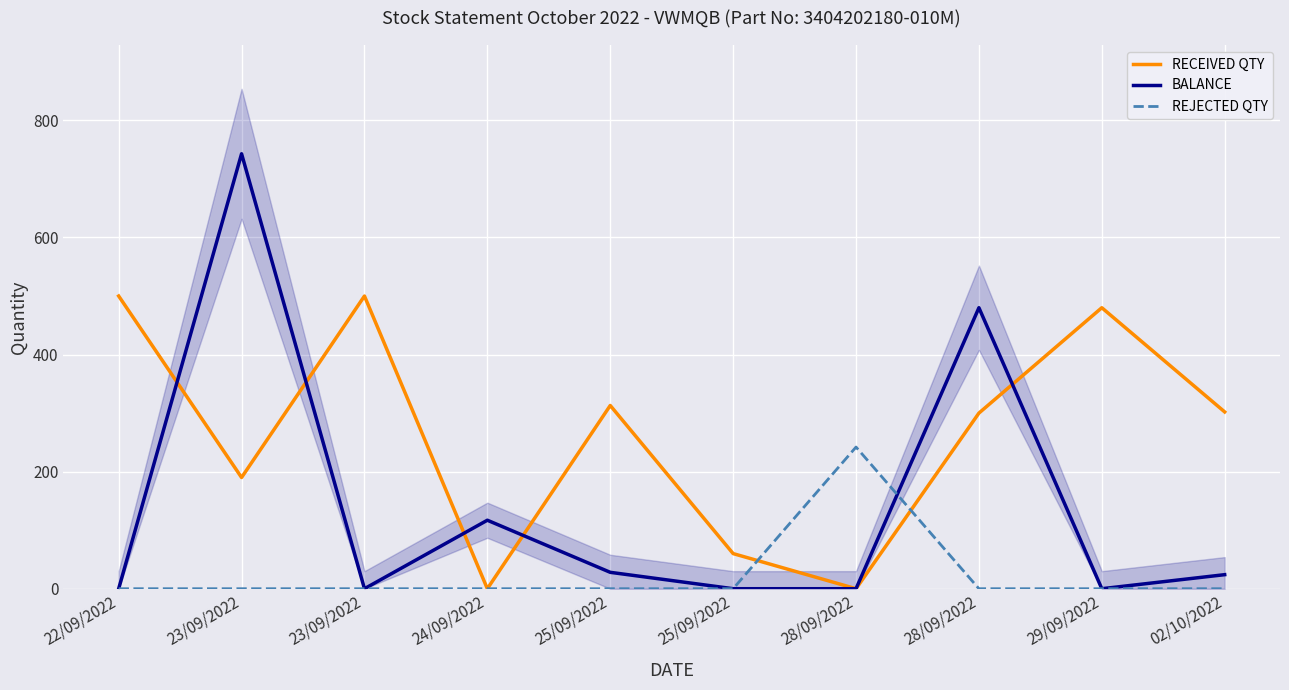

Reading left to right, transcribe all the data shown in this chart.

RECEIVED QTY: 500	190	500	0	313	60	0	300	480	302
BALANCE: 0	743	0	117	28	0	0	480	0	24
REJECTED QTY: 0	0	0	0	0	0	242	0	0	0